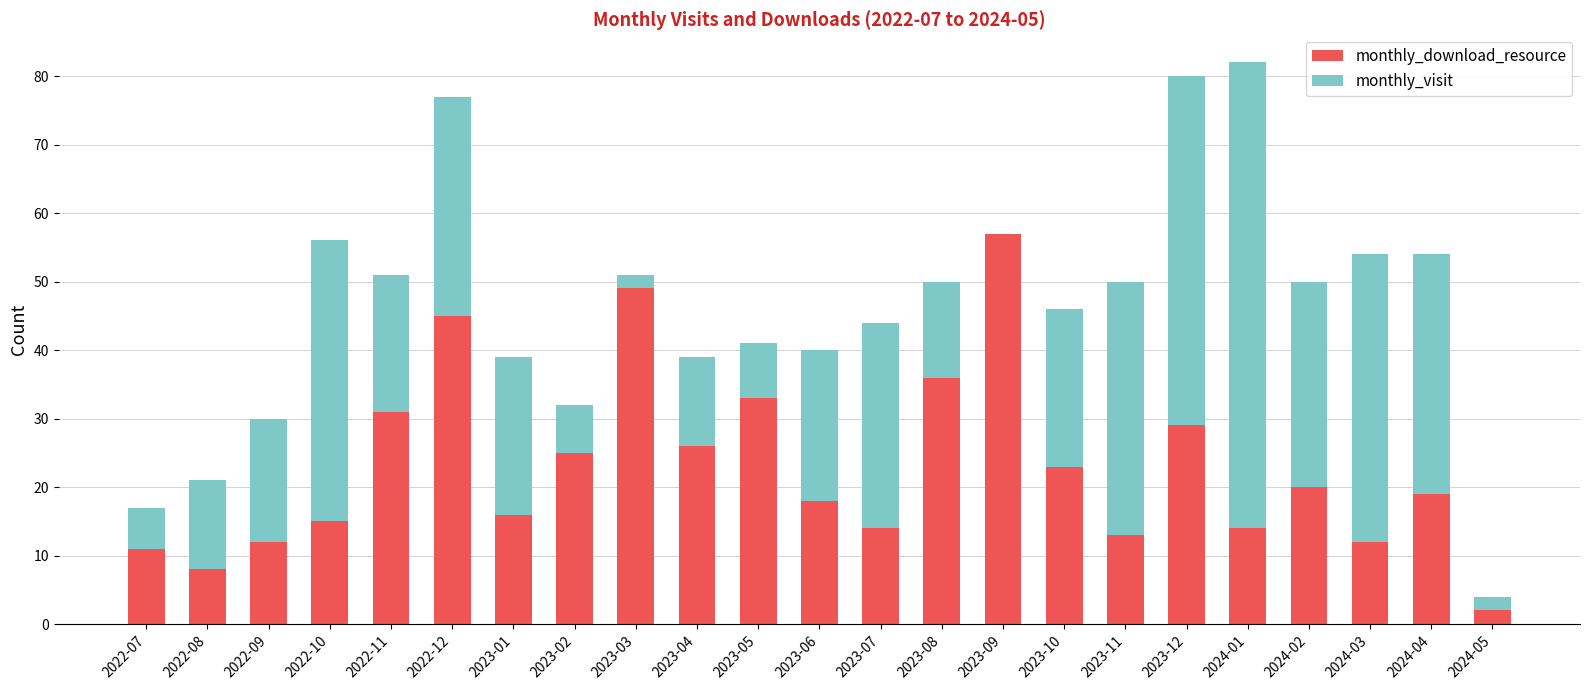

The monthly_download_resource series shows 19 at 2024-04. True or false?

True